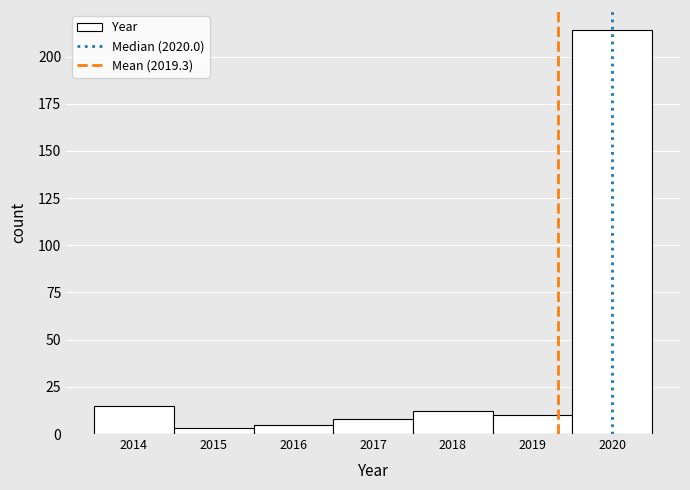

Reading left to right, transcribe this chart: for each bar, give the range it covers on the x-axis and its height. The values are not printed on the chart, so give them approximately, as read against the axis.

2013.5 to 2014.5: 15
2014.5 to 2015.5: under 5
2015.5 to 2016.5: 5
2016.5 to 2017.5: 10
2017.5 to 2018.5: 10
2018.5 to 2019.5: 10
2019.5 to 2020.5: 215